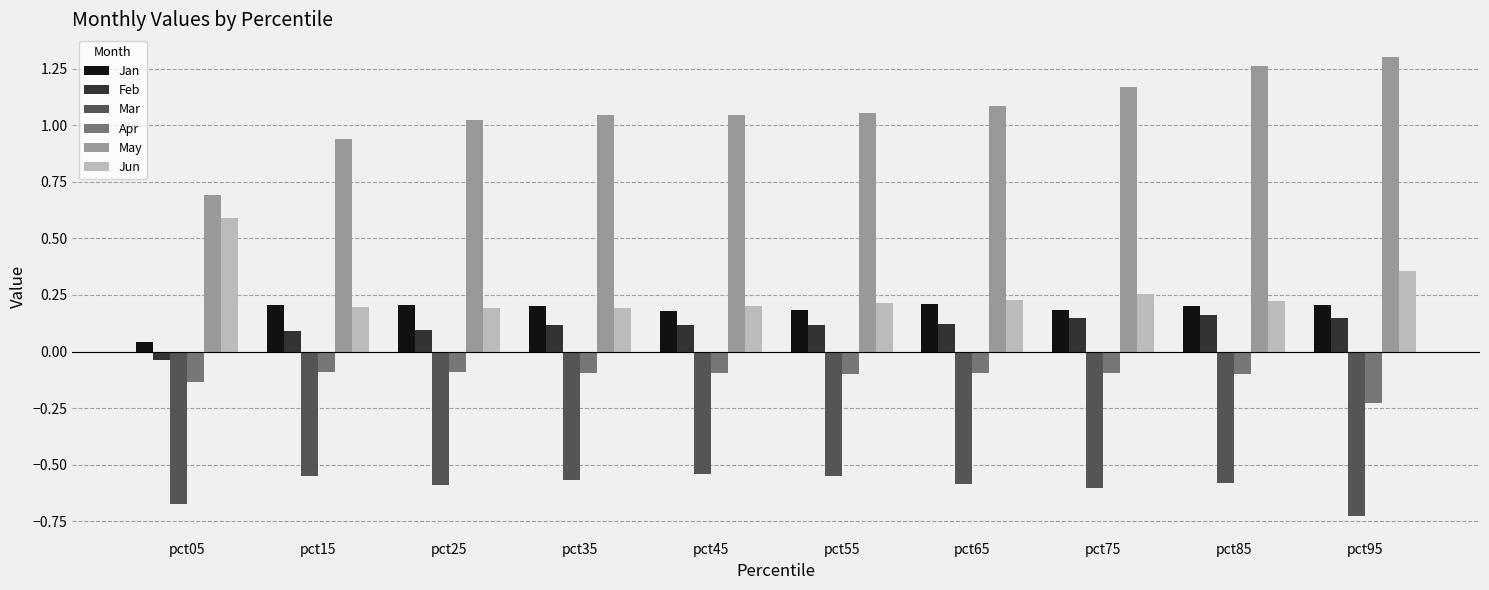

What is the sum of all May values?

10.6